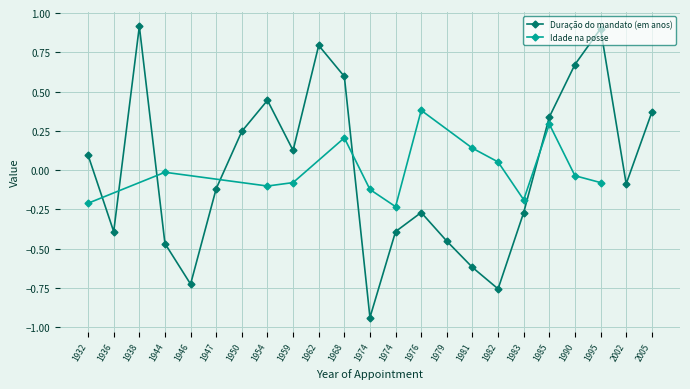

Is it true that the value at 1982 is -0.3?

False